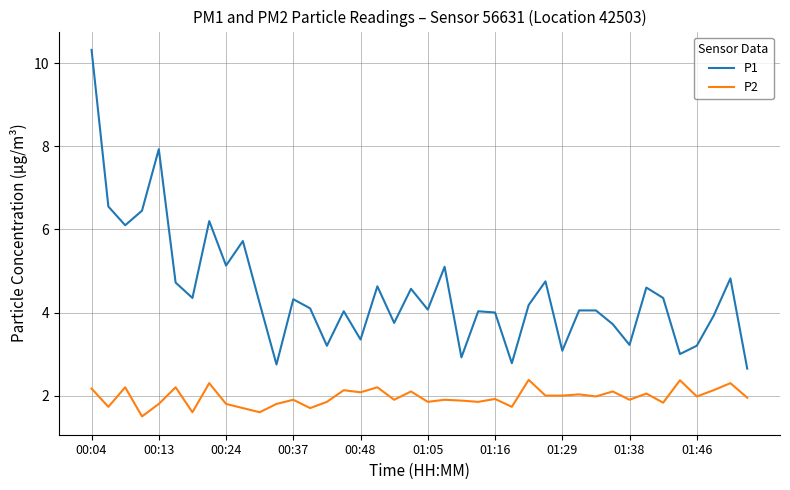

Which series has the largest range (max minus min)?

P1